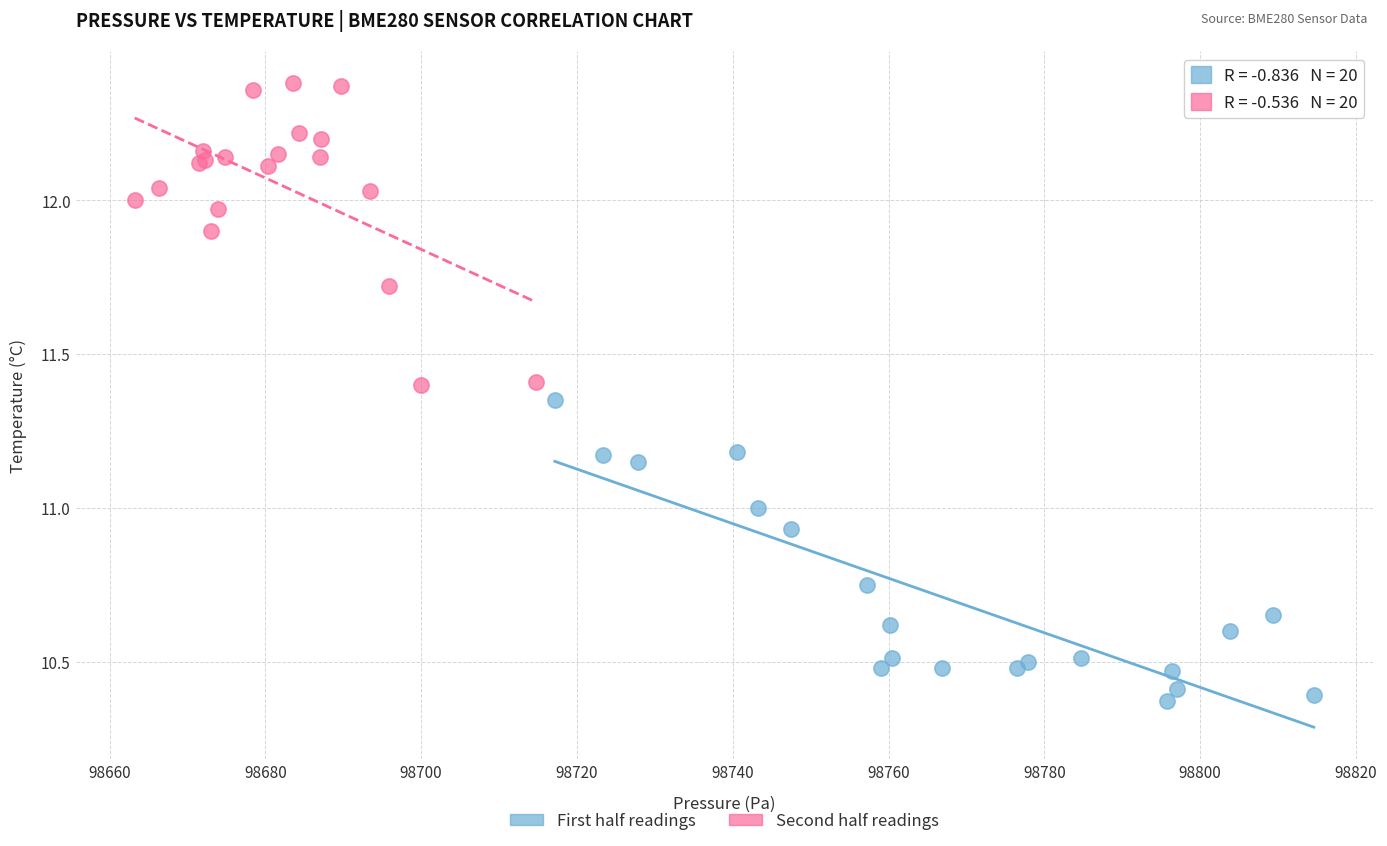

Which series reaches the minimum Y coordinate?

First half readings